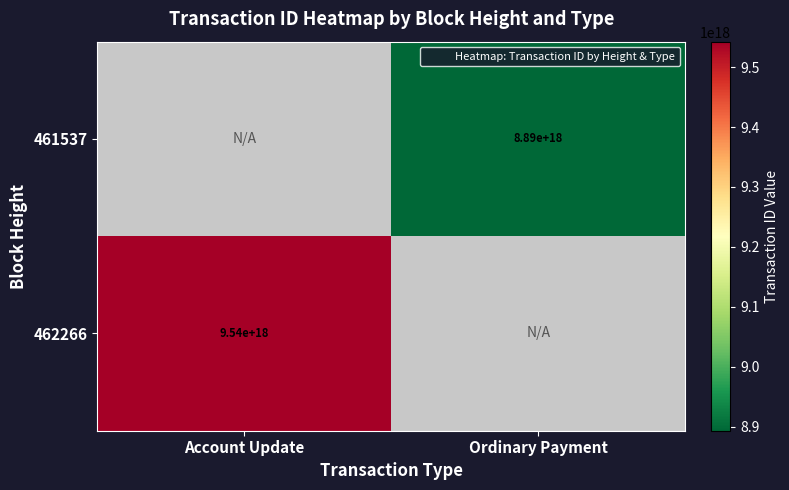

The 461537 series shows 0 at Account Update. True or false?

True